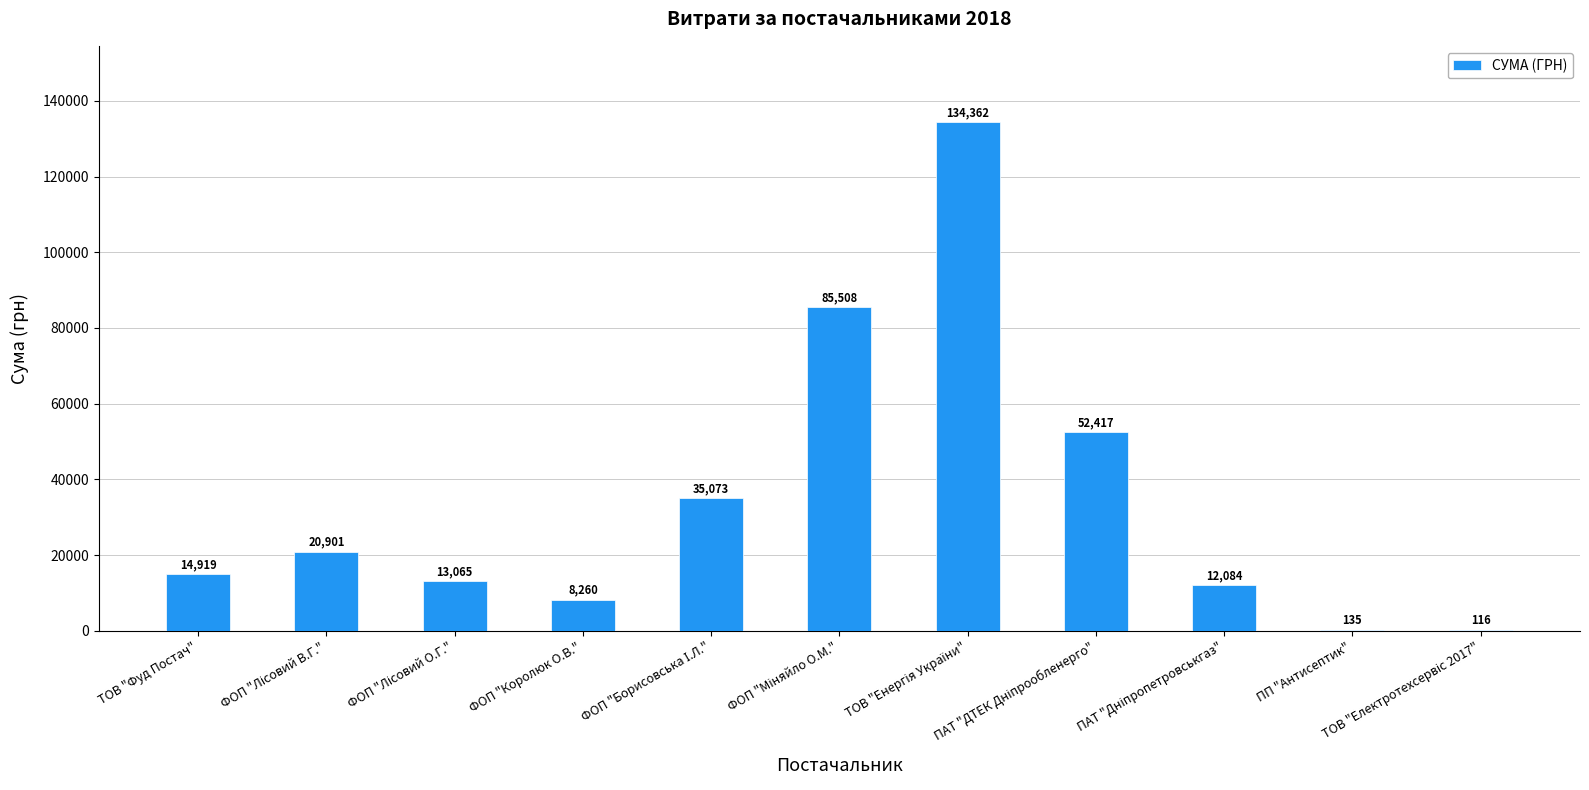

True or false: the data shows 2577.6 at ФОП "Королюк О.В.".

False